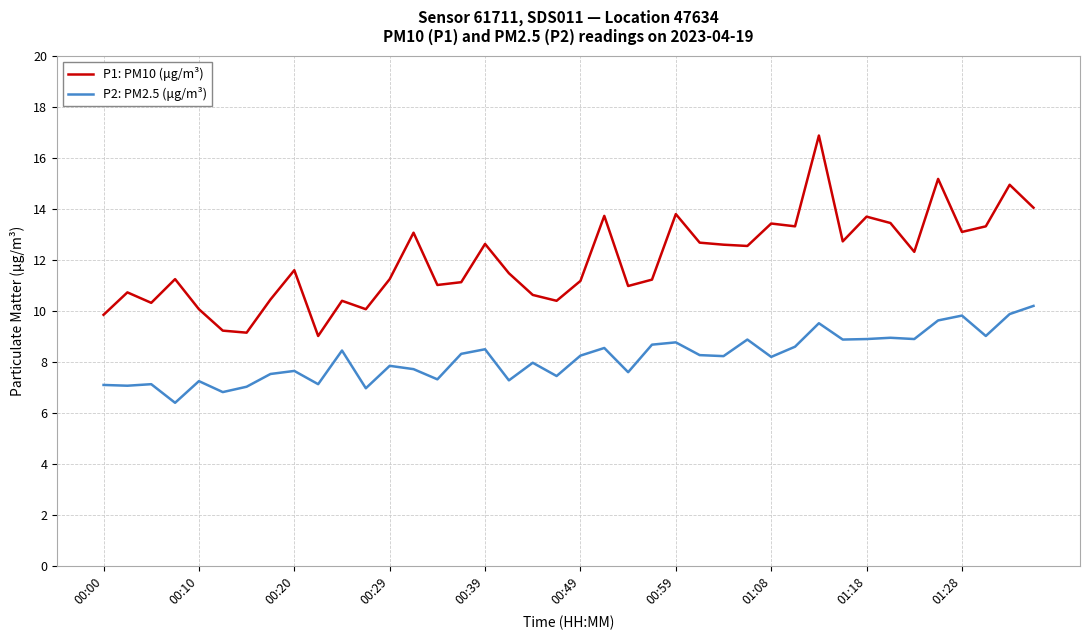

What is the highest value of the P1: PM10 (μg/m³) series?

16.9